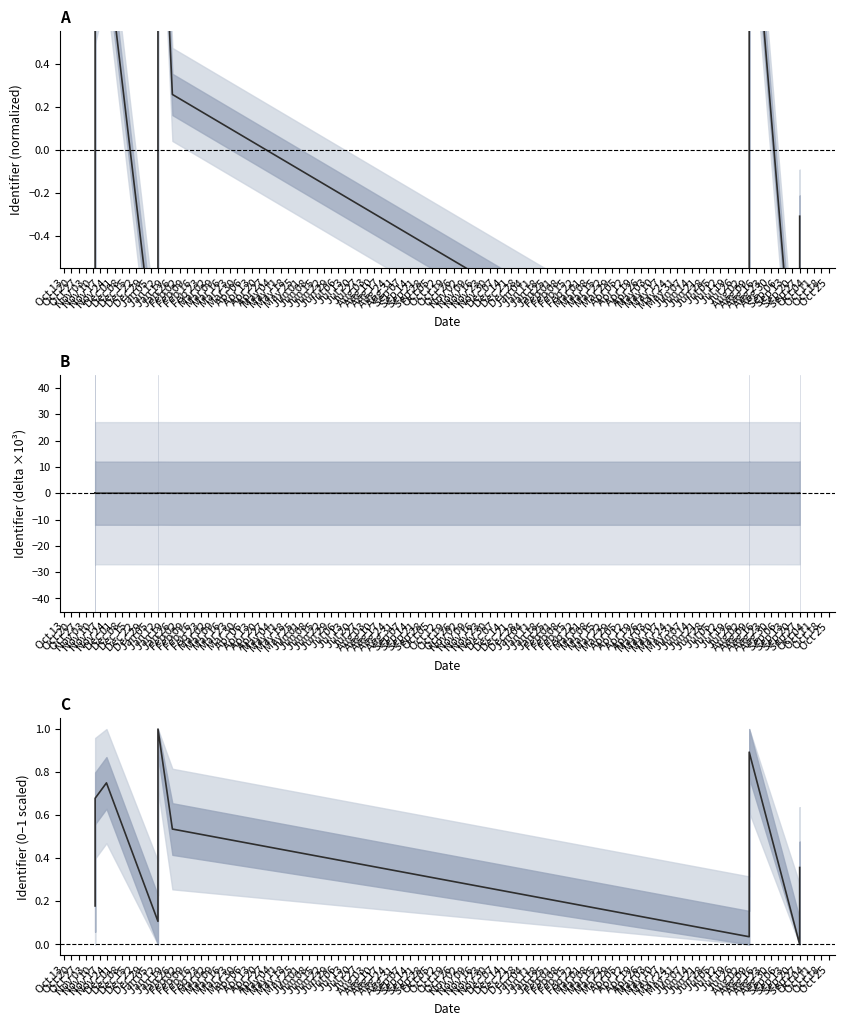

What is the approximate value of Identifier (scaled) at Jan 26?

0.5